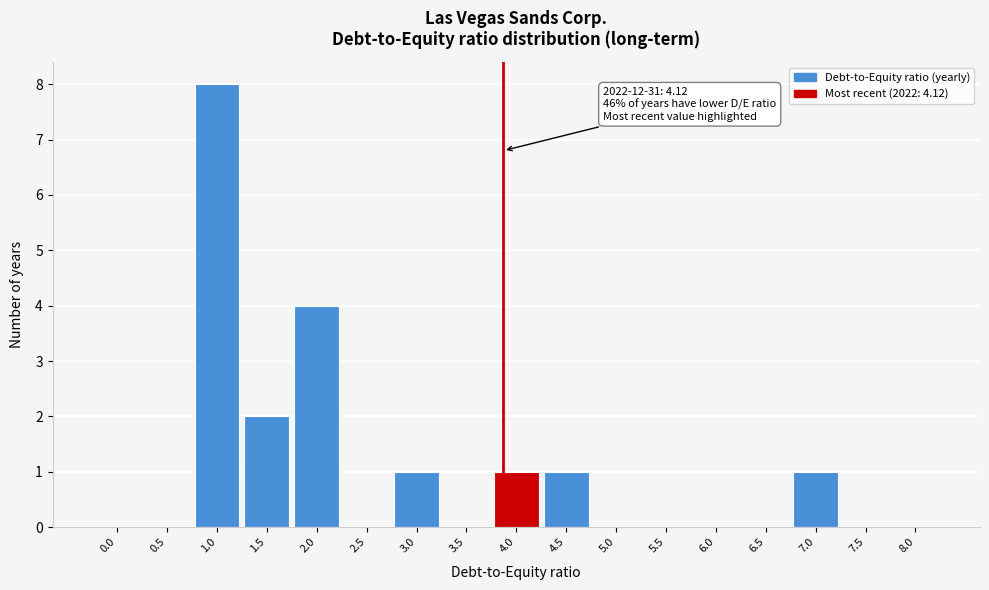

Reading left to right, transcribe all the data shown in this chart.

0.0=0	0.5=0	1.0=8	1.5=2	2.0=4	2.5=0	3.0=1	3.5=0	4.0=1	4.5=1	5.0=0	5.5=0	6.0=0	6.5=0	7.0=1	7.5=0	8.0=0